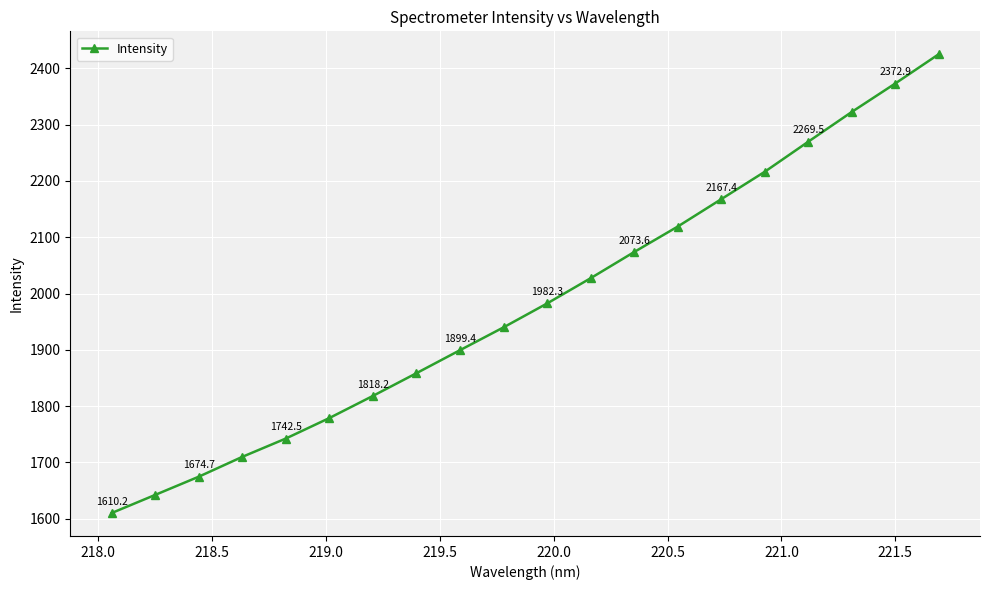

What is the difference between the maximum and second lowest values?

782.5